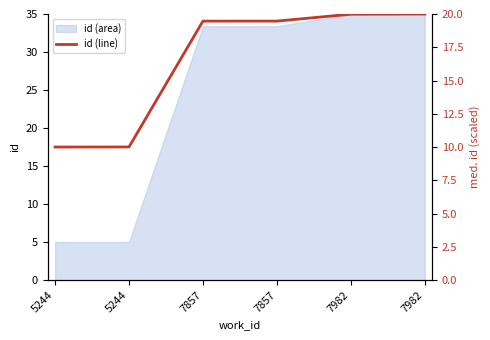

True or false: the data has more than 2 interior local peaks.

False